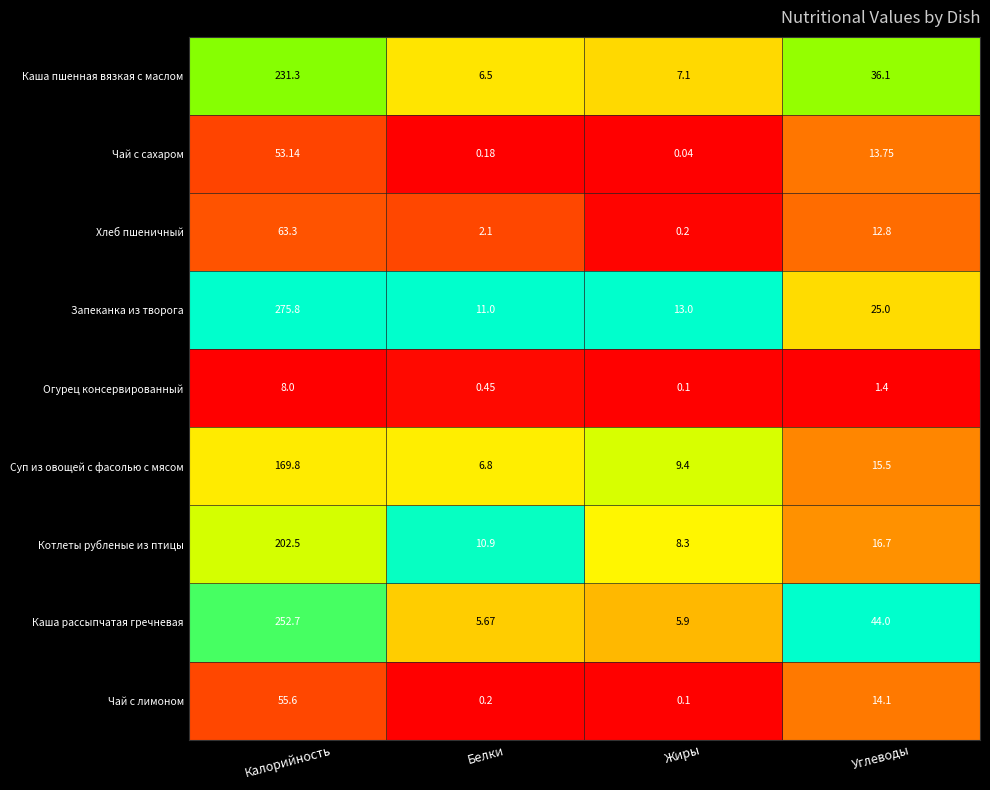

At which label does Огурец консервированный first exceed 1?

Калорийность